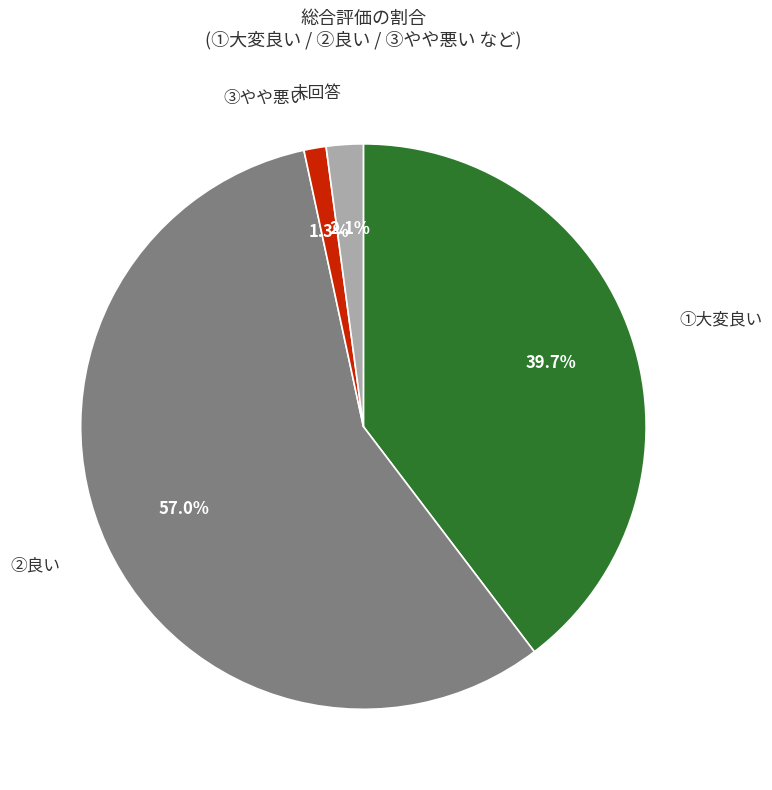

Count the number of slices in the pie.

4